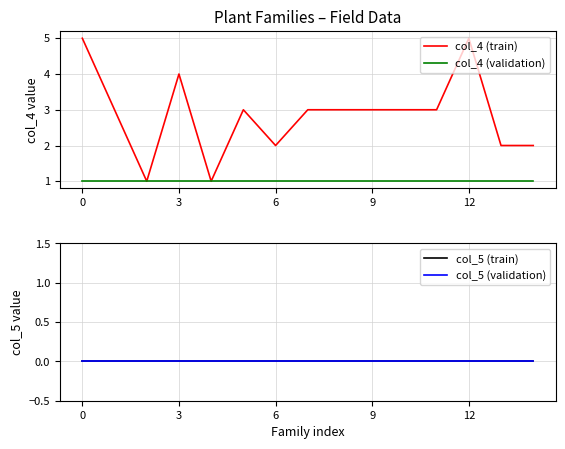

Which series changed the most between 6 and 11?

col_4 (train)